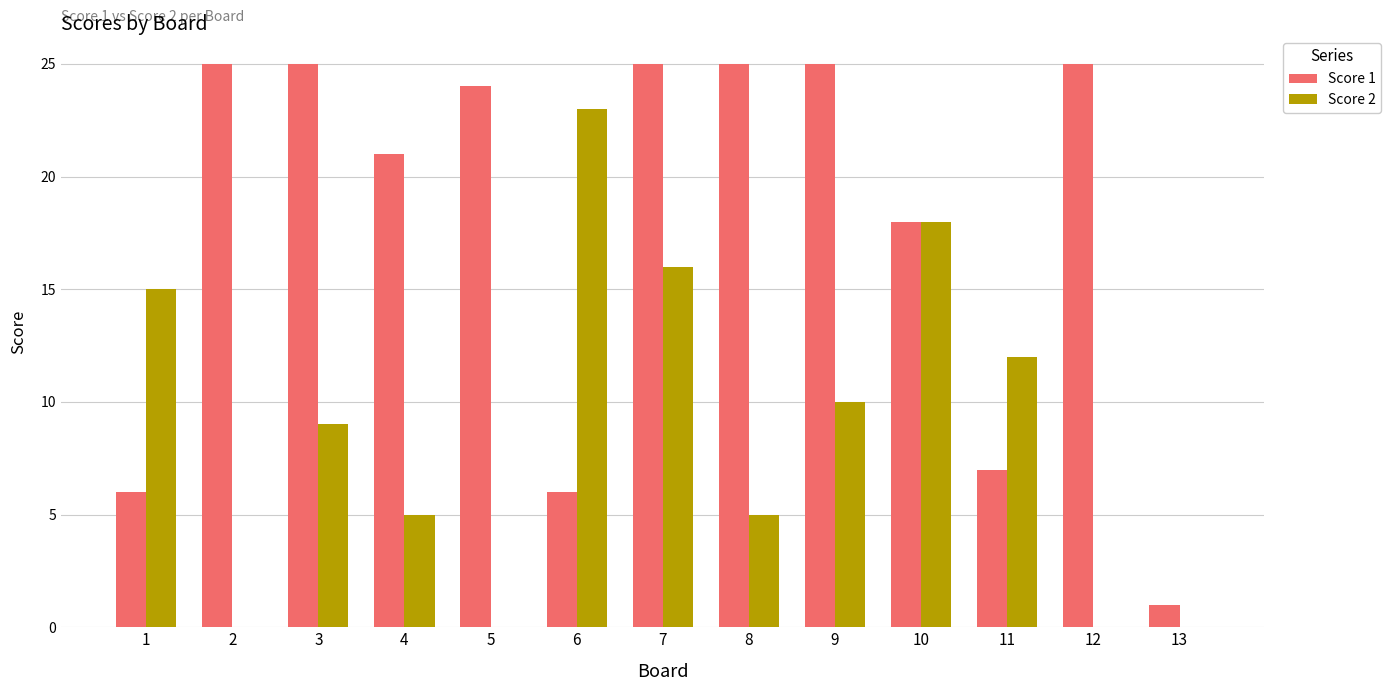

What is the sum of all Score 1 values?

233